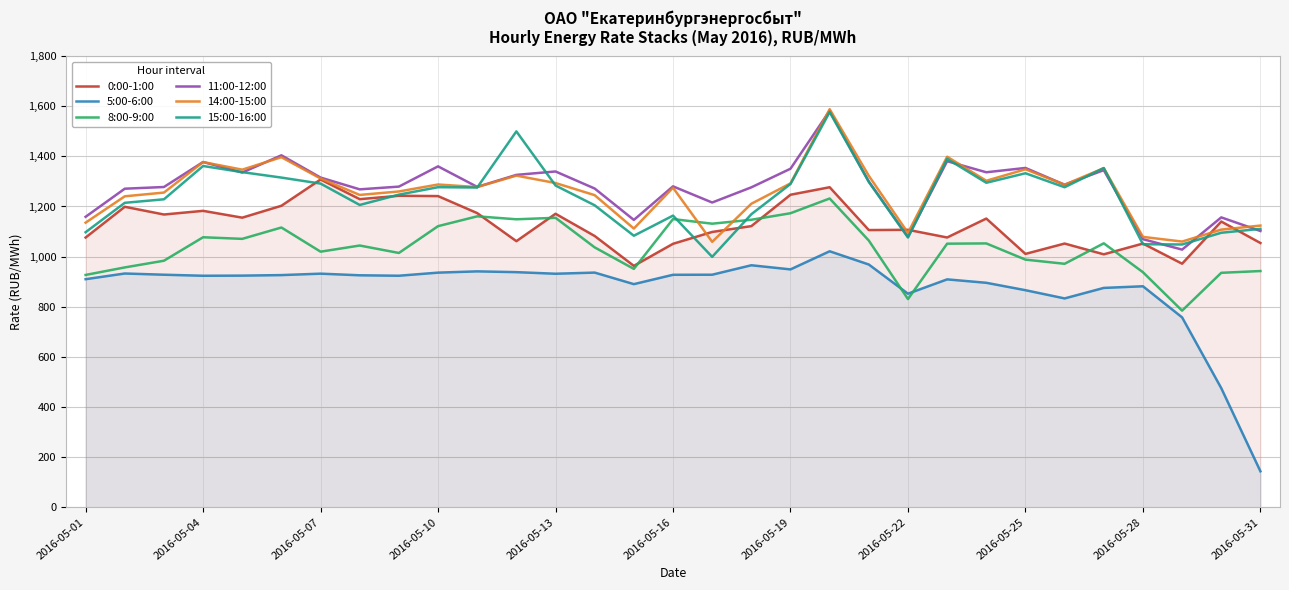

The value of 15:00-16:00 at 23 is 2055.2. True or false?

False